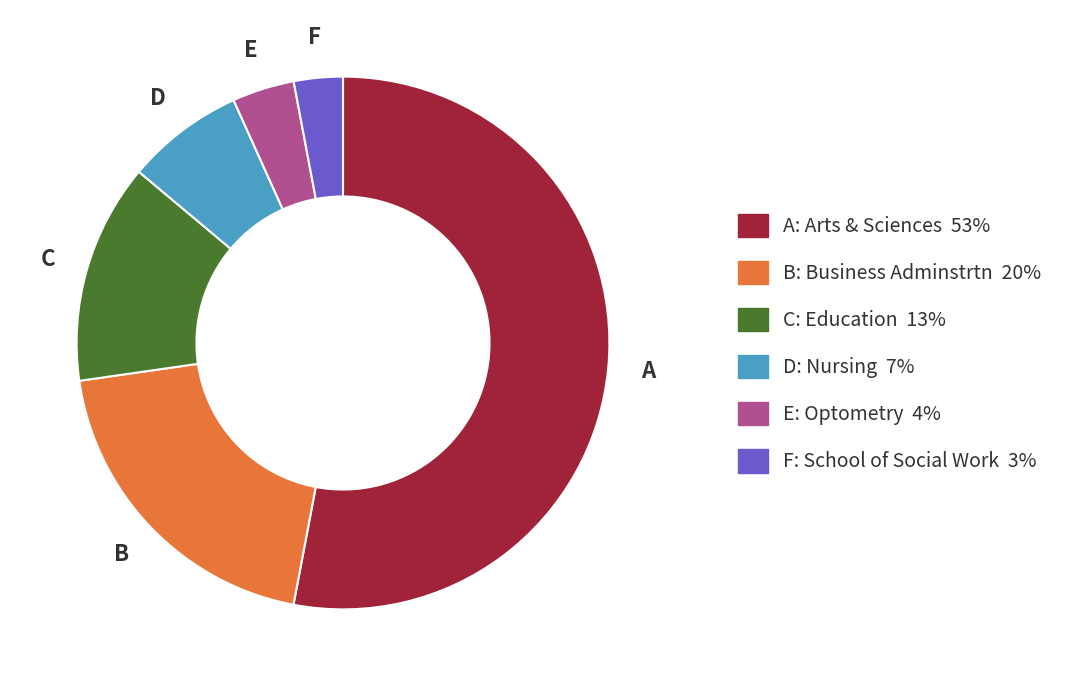

Does any single category account for the majority?

Yes